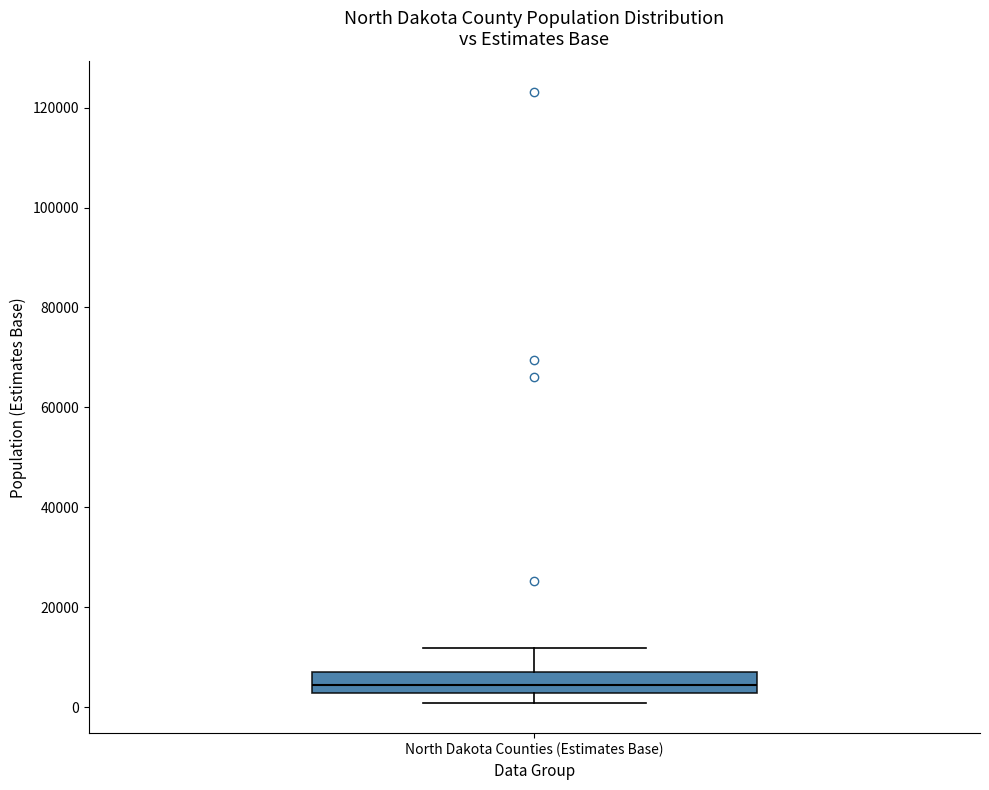

Read this box plot against the y-axis: the position of the median line, the range covered by the box, and the ends of both whiskers. The values are not printed on the chart, so give them approximately, as read against the axis.

median 4000, box 2000 to 8000, whiskers 0 to 12000